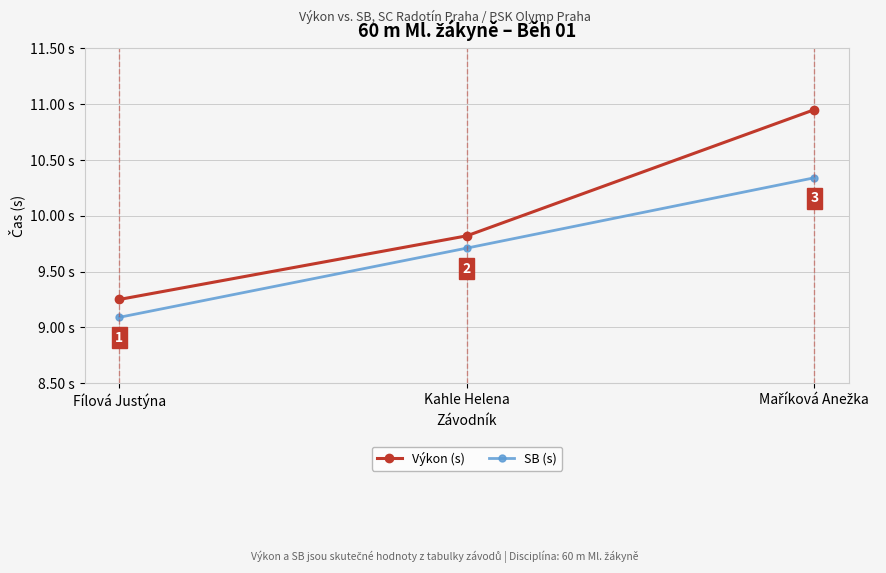

What is the label of the 2nd point from the right?

Kahle Helena